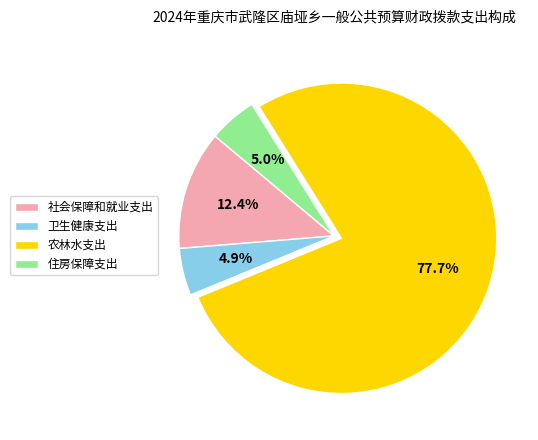

What is the largest slice in the pie chart?

农林水支出